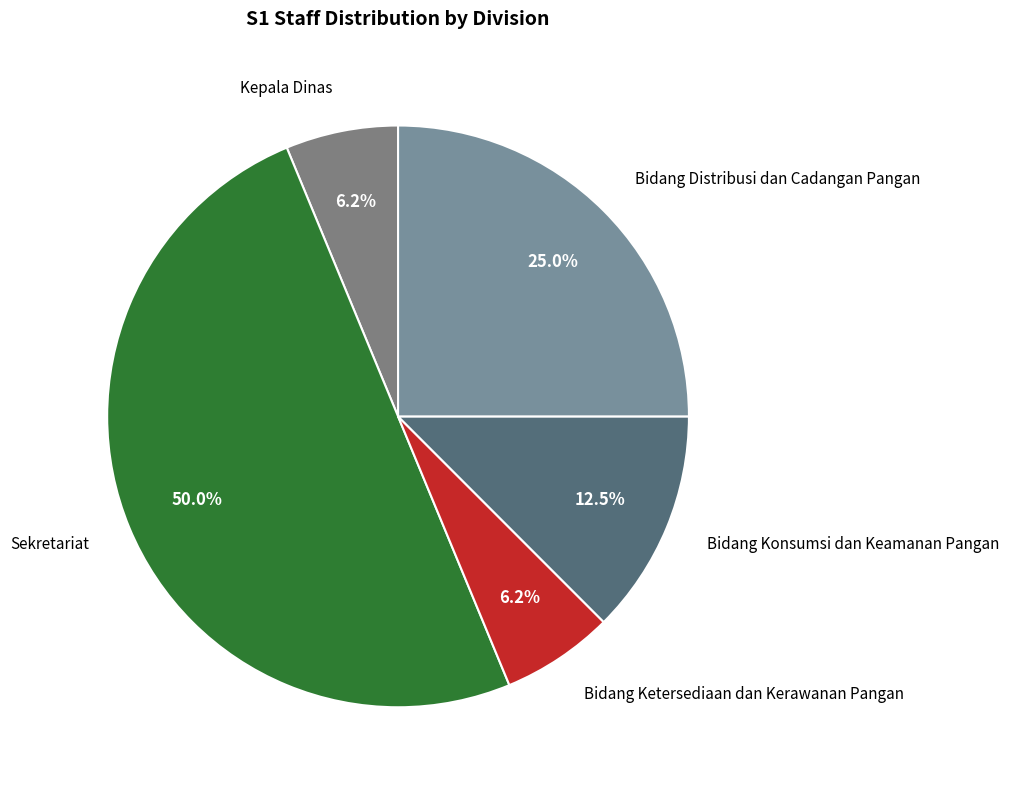

Is there any slice that represents more than half of the pie?

No